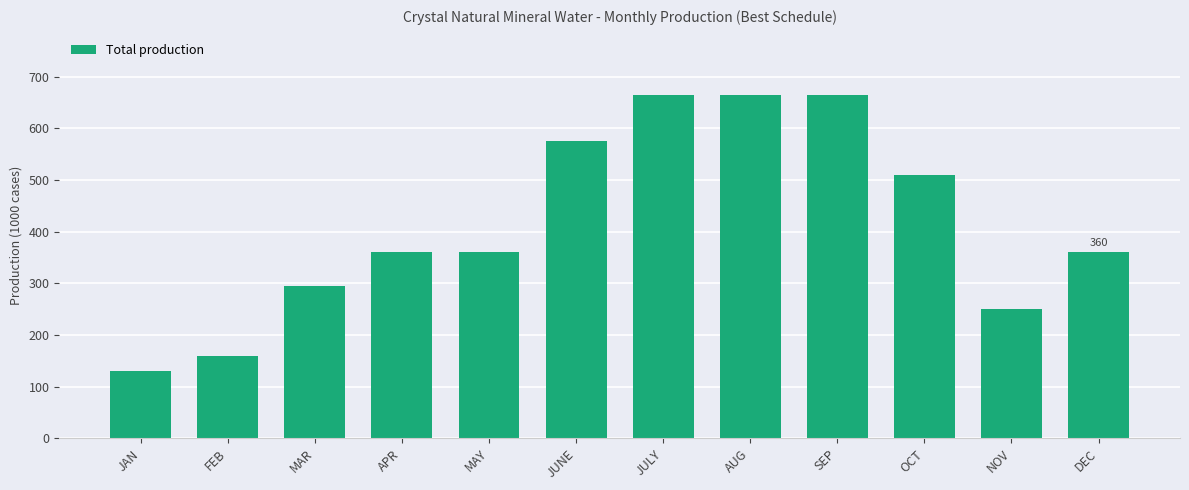

Is it true that the value at APR is 164?

False